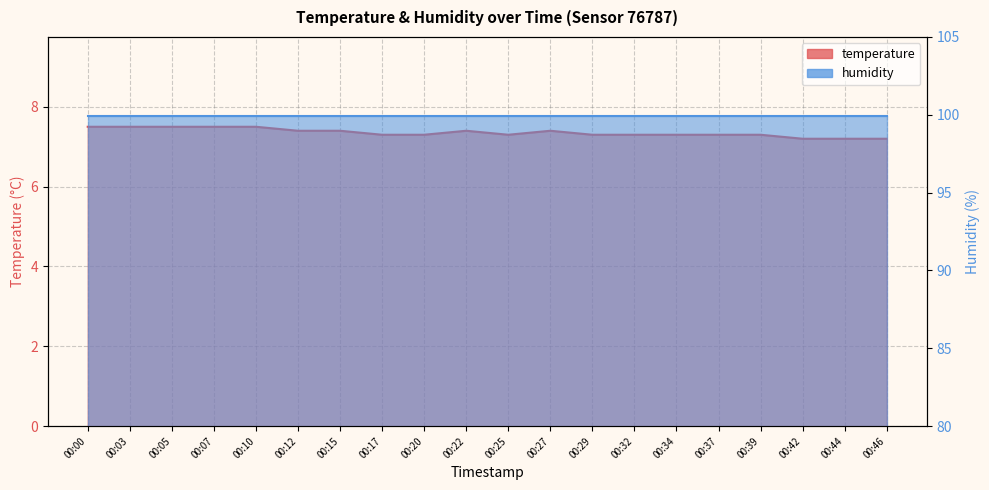

Where is the first local maximum?

00:22